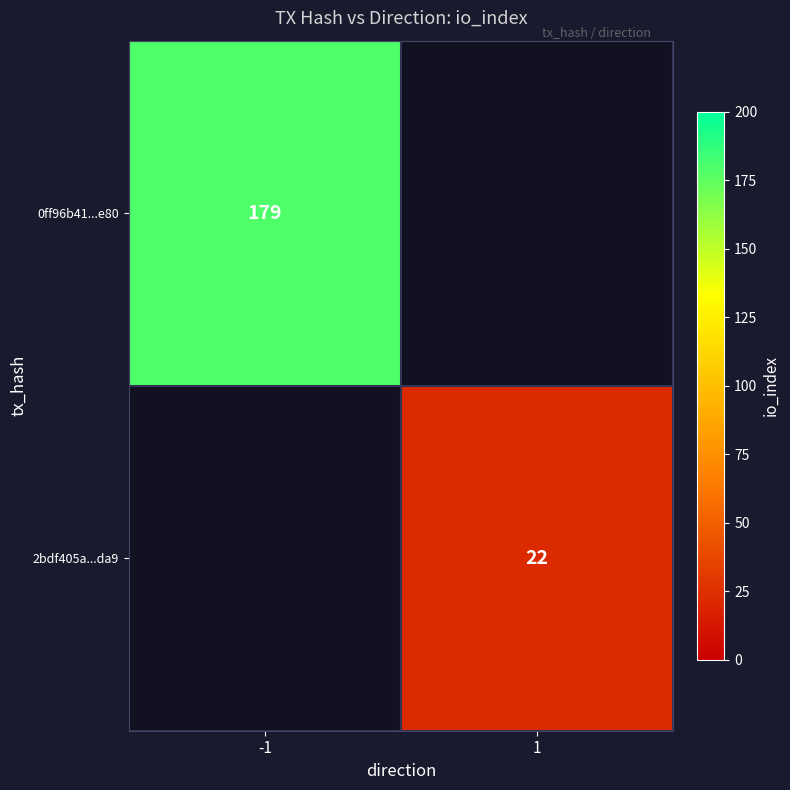

Is it true that 0ff96b41...e80 equals 179 at -1?

True